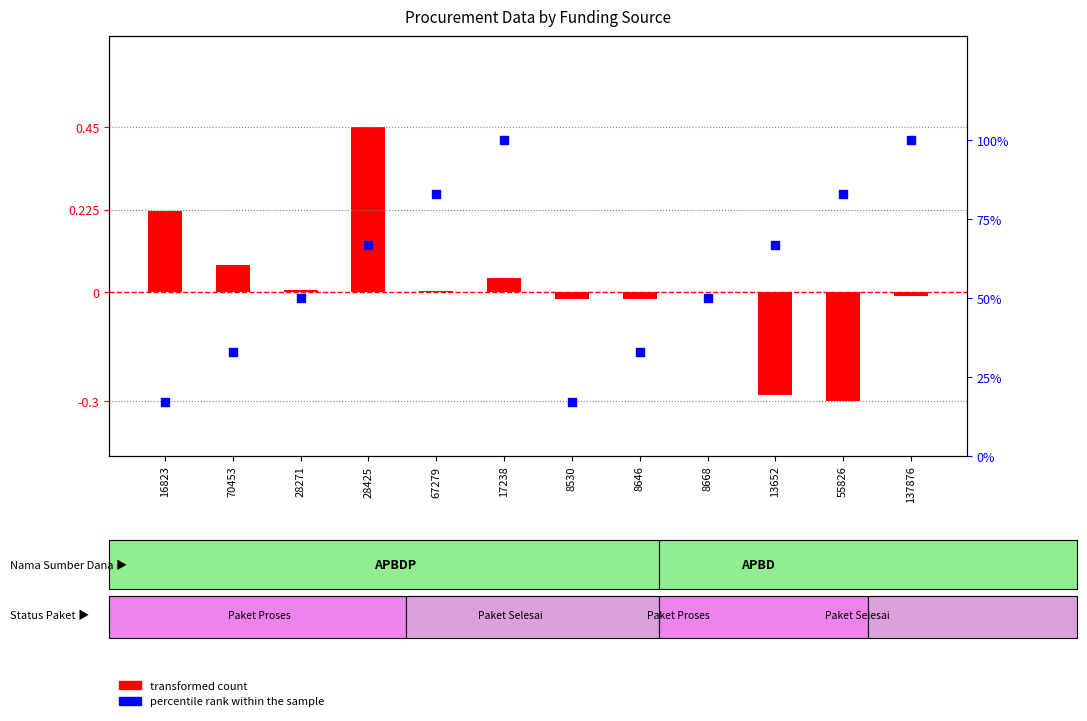

What is the total value across all series at 137876?

100.0